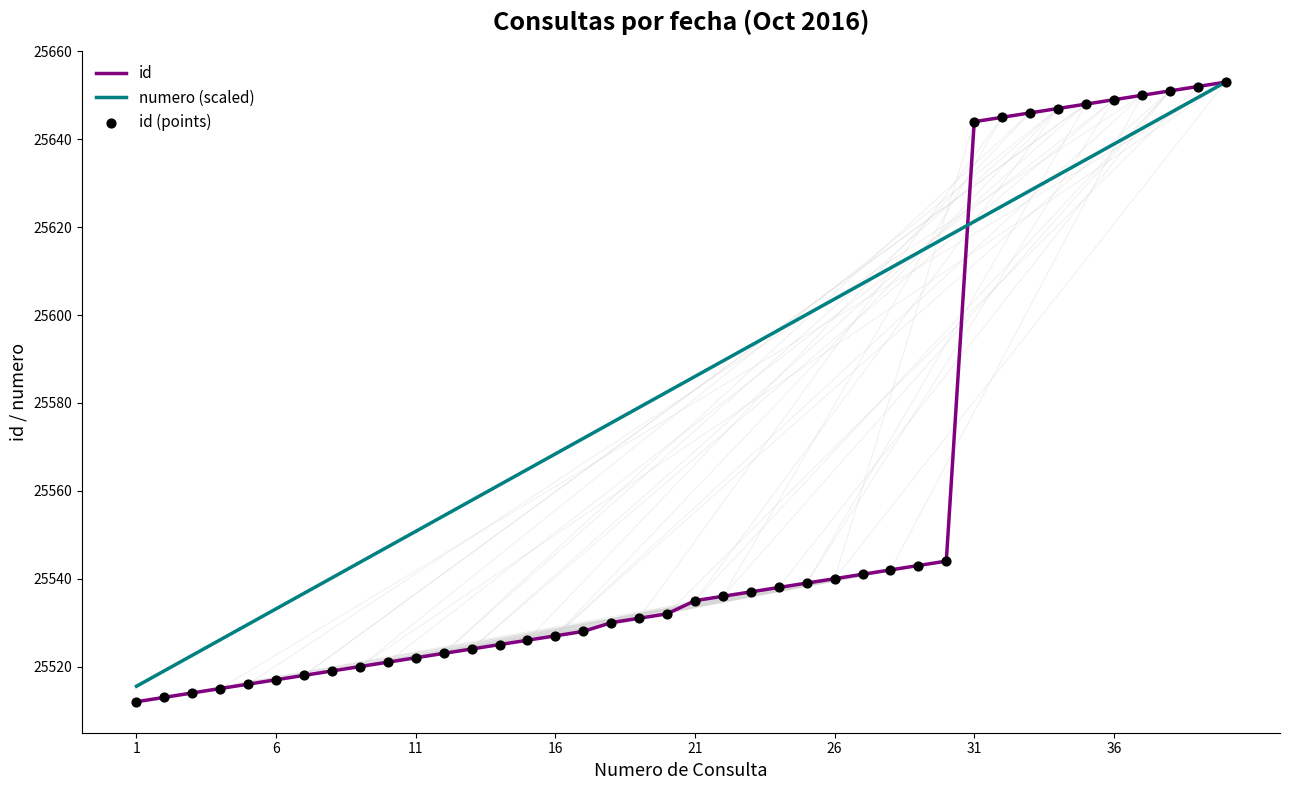

Which series has the largest range (max minus min)?

id